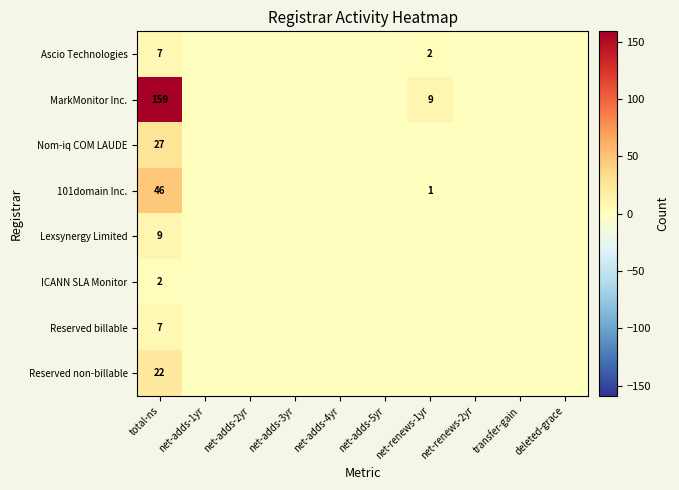

The Ascio Technologies series shows 1 at net-renews-1yr. True or false?

False